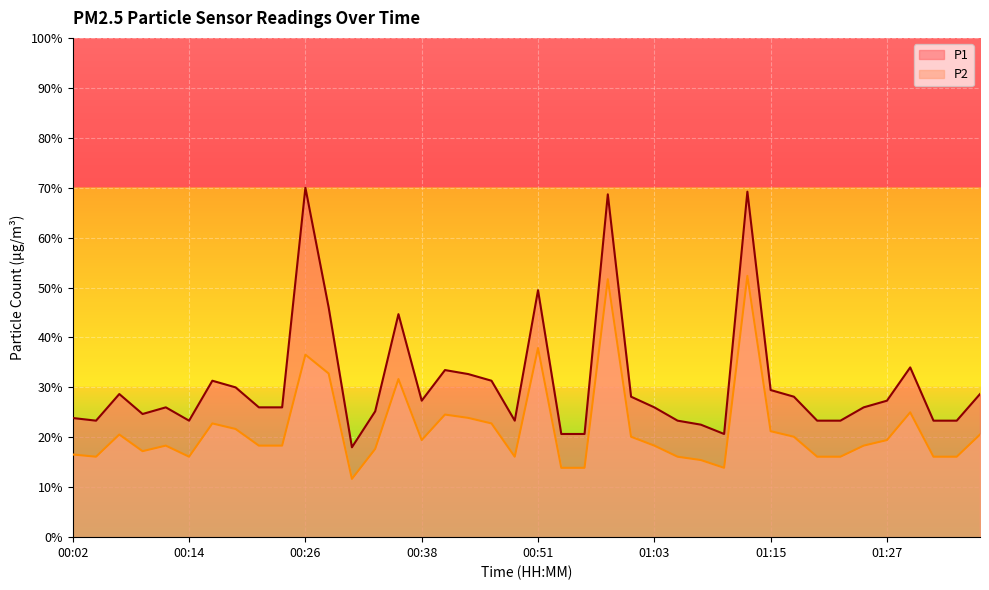

At how many categories does at least one series exceed 33?

8